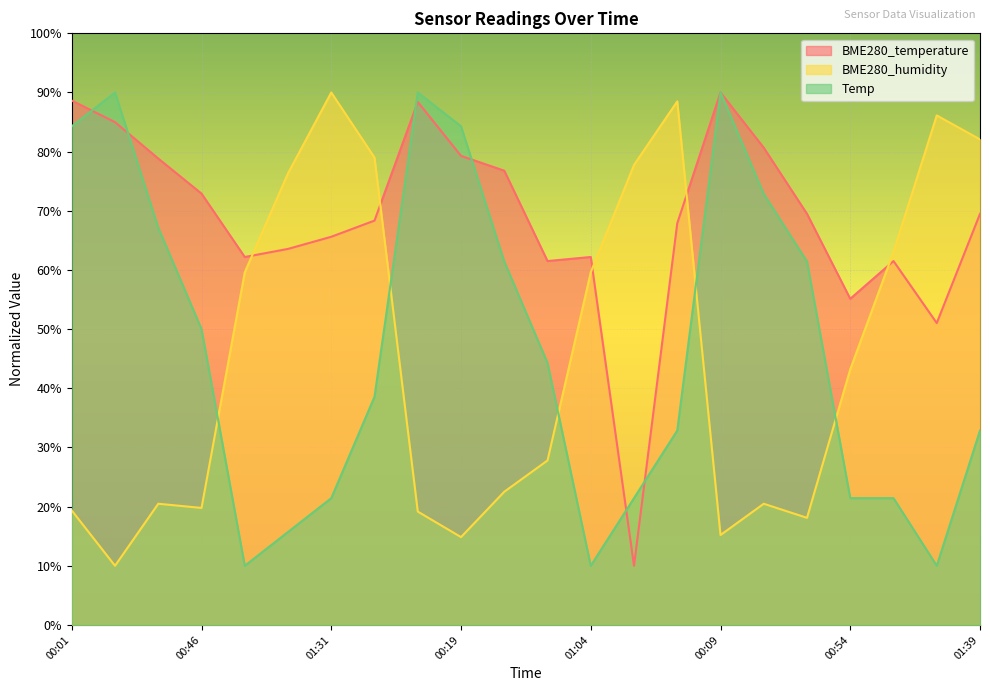

Which series has the largest total across all categories?

BME280_temperature